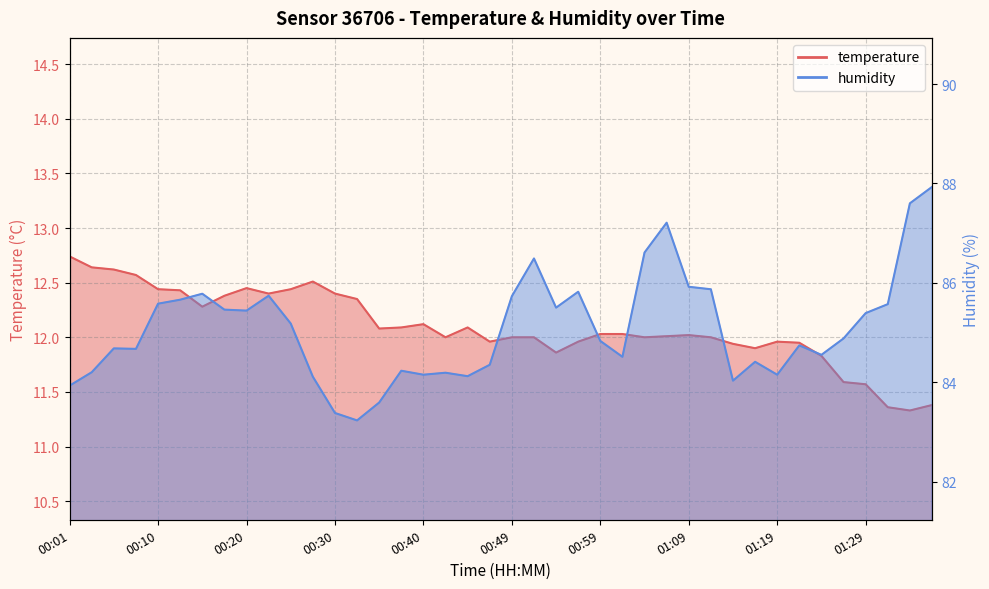

Which category has the highest value across all series?

01:36